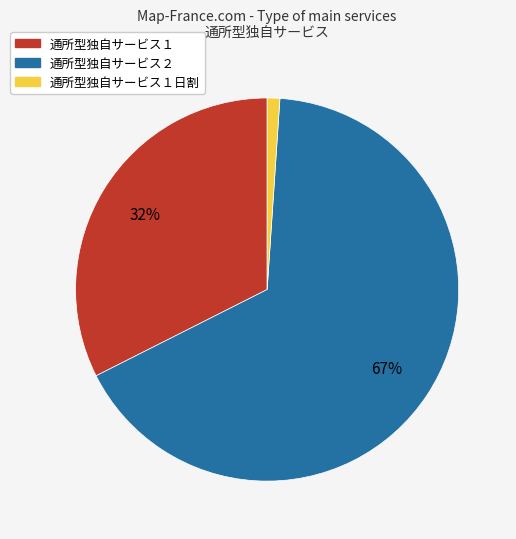

To the nearest percent, what is the average slice percentage?

33%